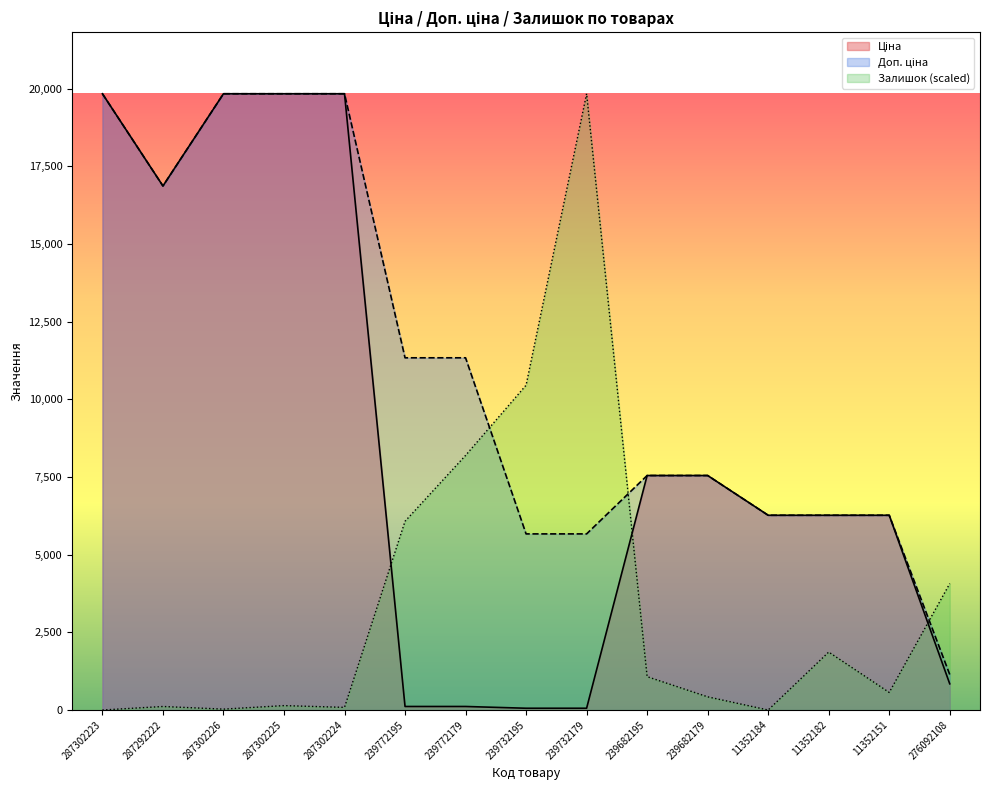

What is the difference between the maximum and minimum values in the Ціна series?

19774.4